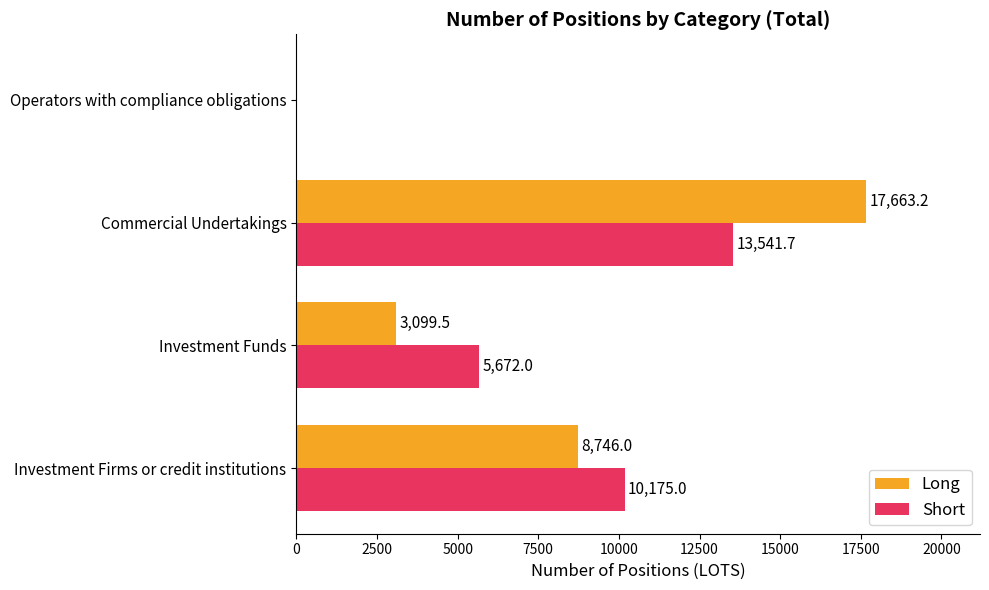

How many series are shown in this chart?

2